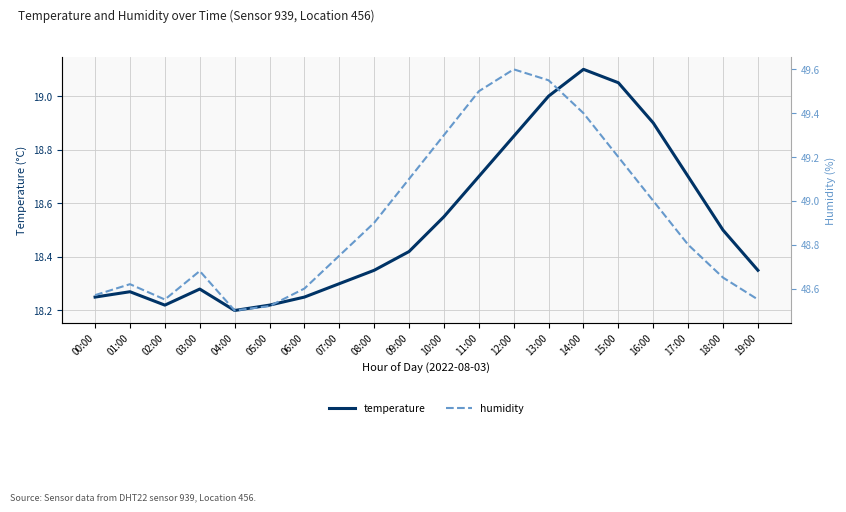

What is the sum of all humidity values?

978.3